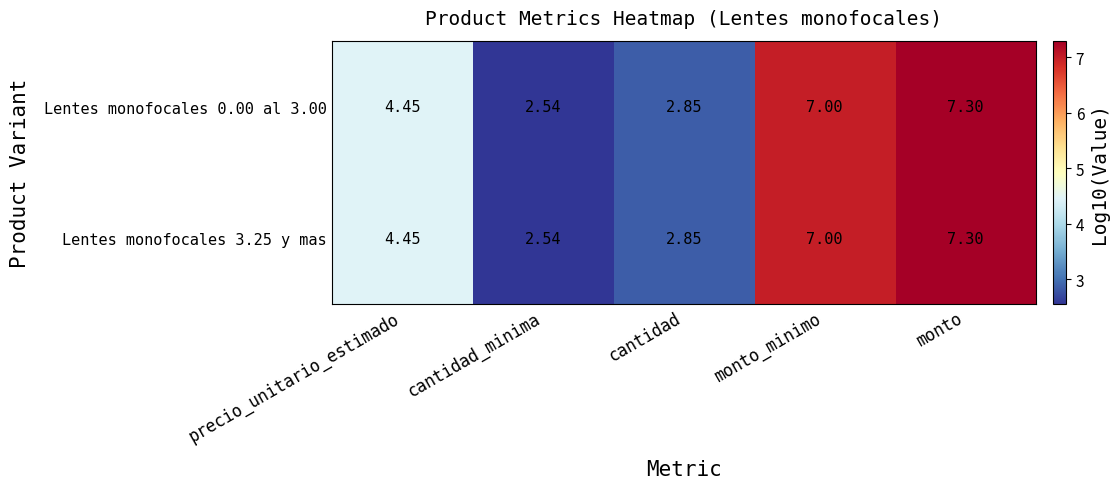

List the labels in order of Lentes monofocales 3.25 y mas value, smallest first.

cantidad_minima, cantidad, precio_unitario_estimado, monto_minimo, monto